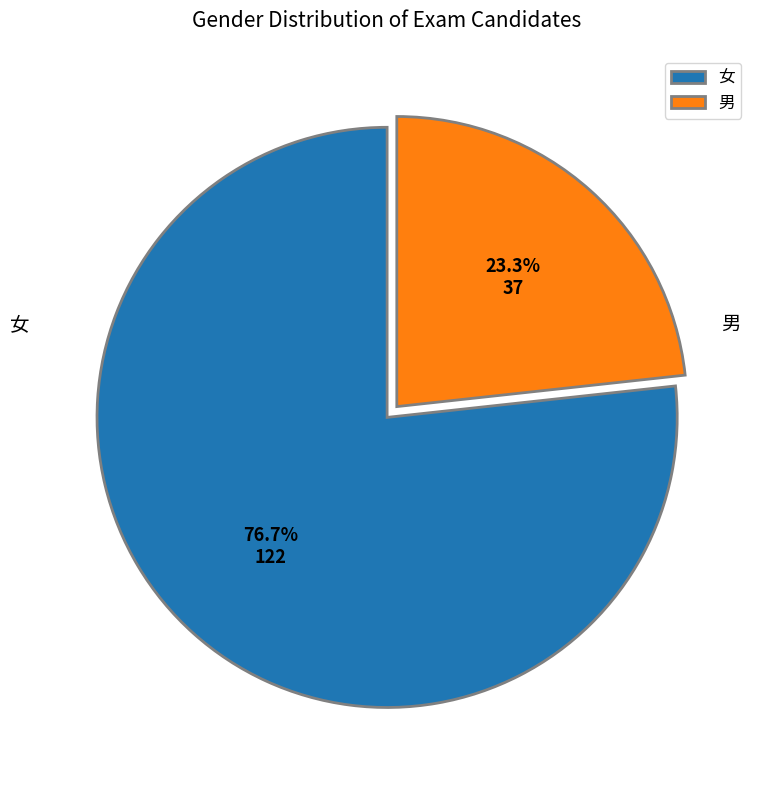

To the nearest percent, what is the difference between the 女 and 男 slice percentages?

53%